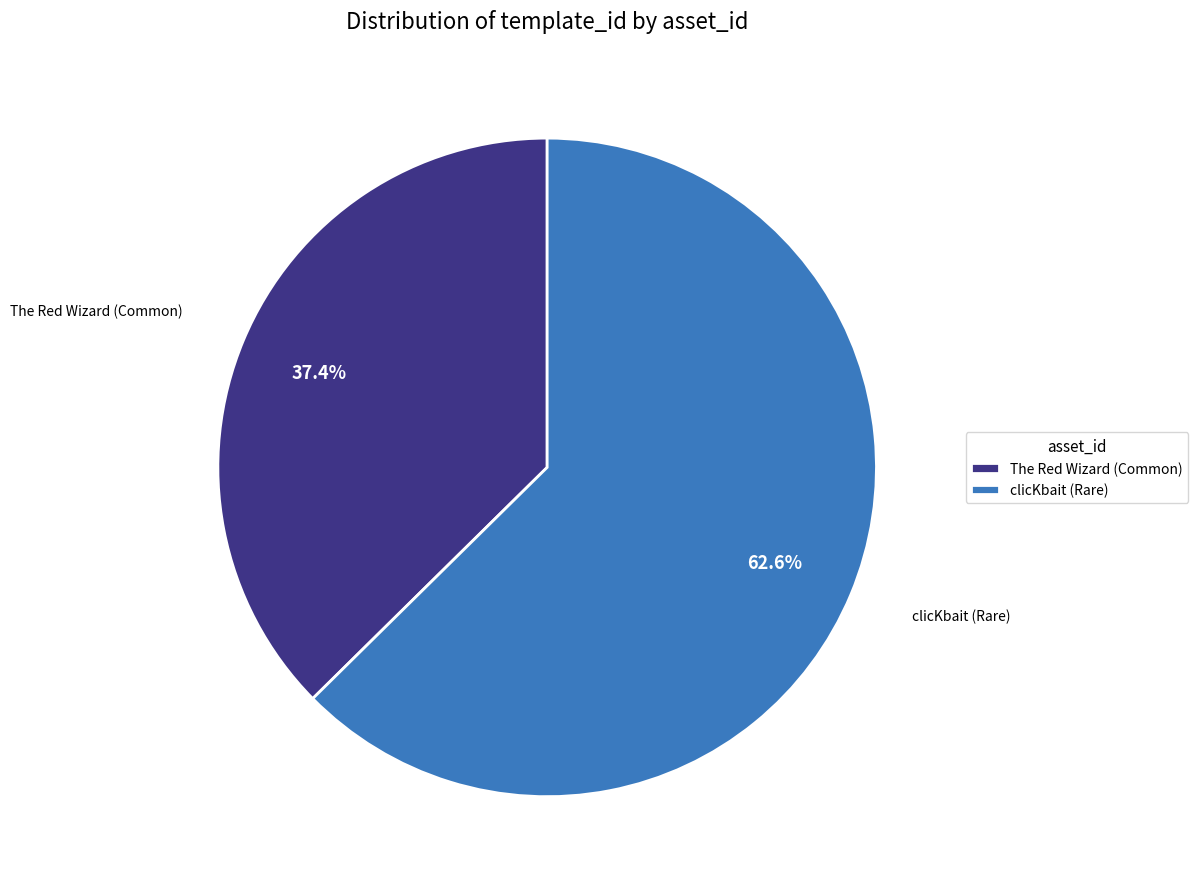

What is the ratio of the value at clicKbait (Rare) to the value at The Red Wizard (Common)?

1.7